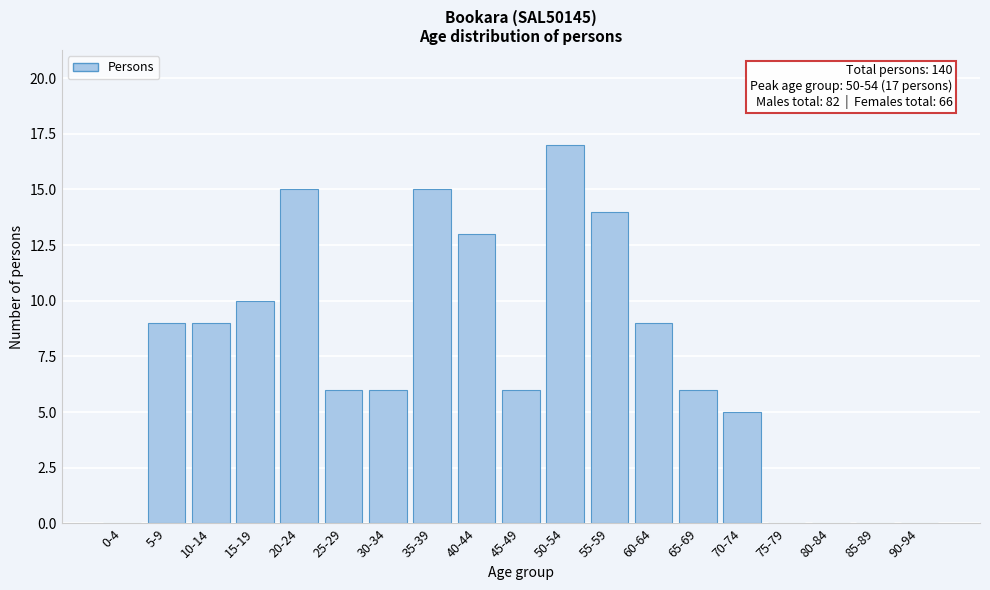

Reading left to right, list all the values displayed in this chart.

0-4=0	5-9=9	10-14=9	15-19=10	20-24=15	25-29=6	30-34=6	35-39=15	40-44=13	45-49=6	50-54=17	55-59=14	60-64=9	65-69=6	70-74=5	75-79=0	80-84=0	85-89=0	90-94=0